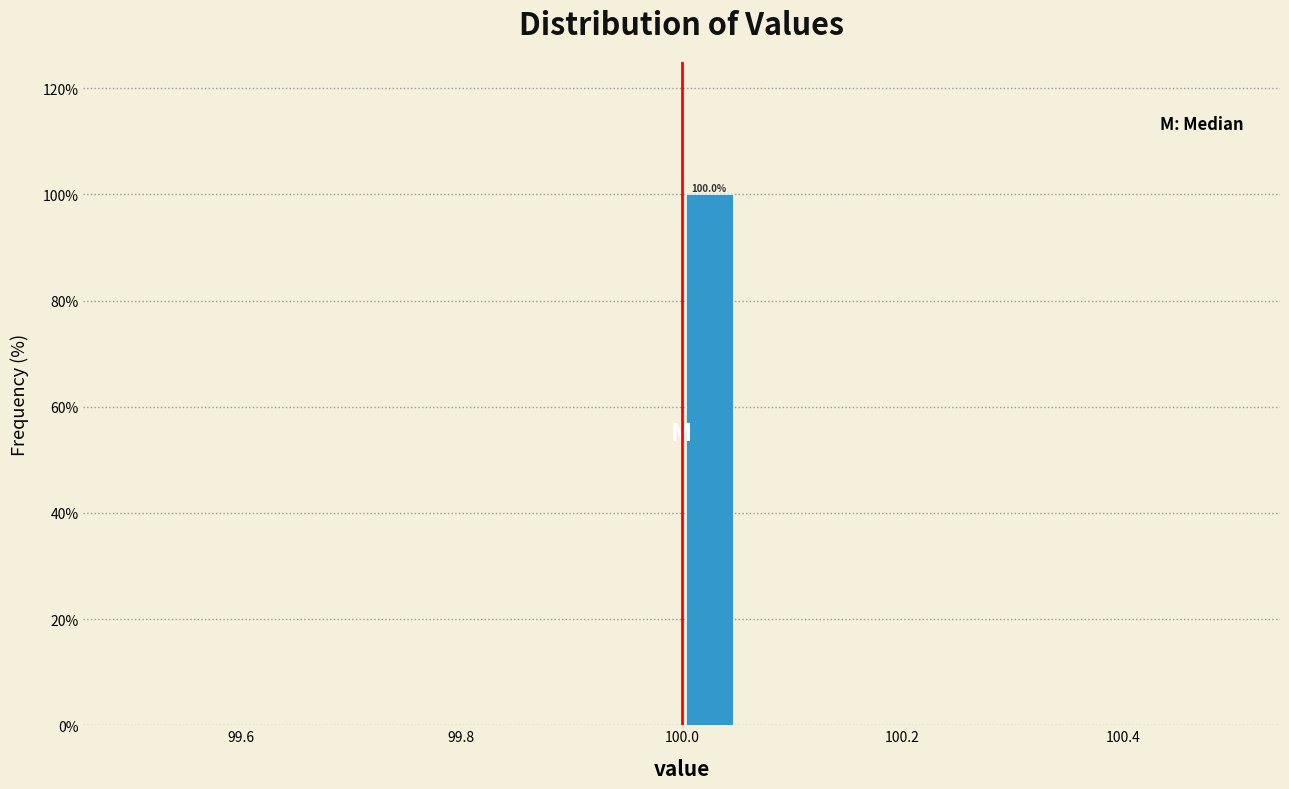

Around what value on the x-axis is the tallest bar? Give the approximate position of its centre, as read against the axis.

100.02